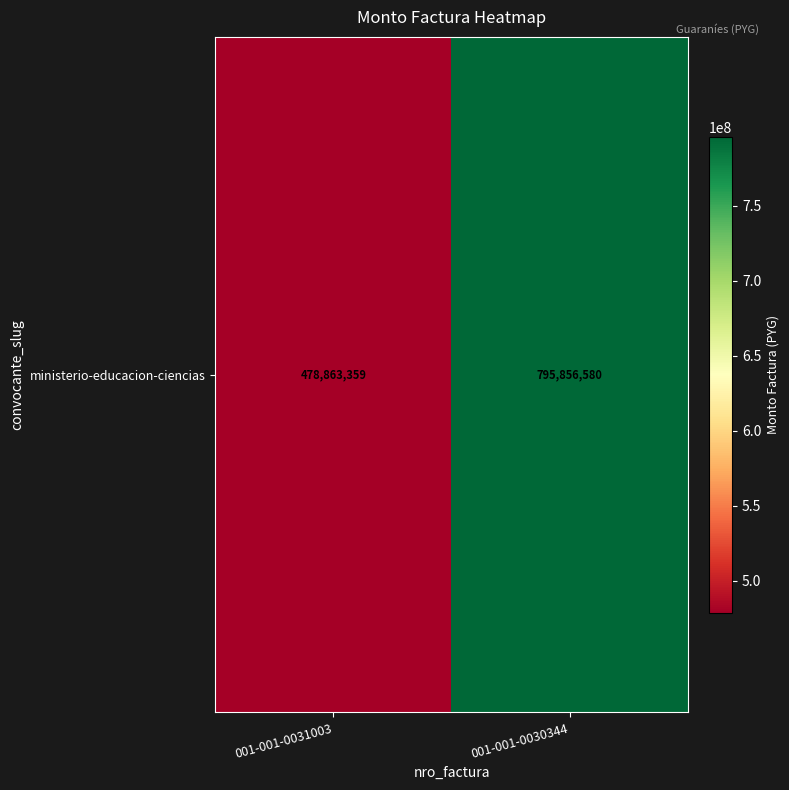

The value at 001-001-0031003 is 478863359. True or false?

True